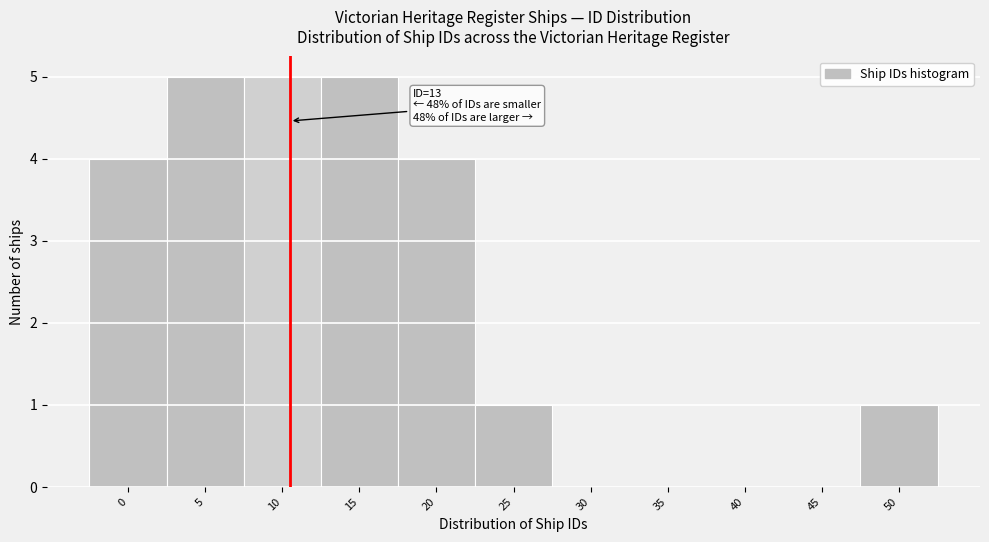

Reading left to right, extract all data points from this chart.

0=4	5=5	10=5	15=5	20=4	25=1	30=0	35=0	40=0	45=0	50=1